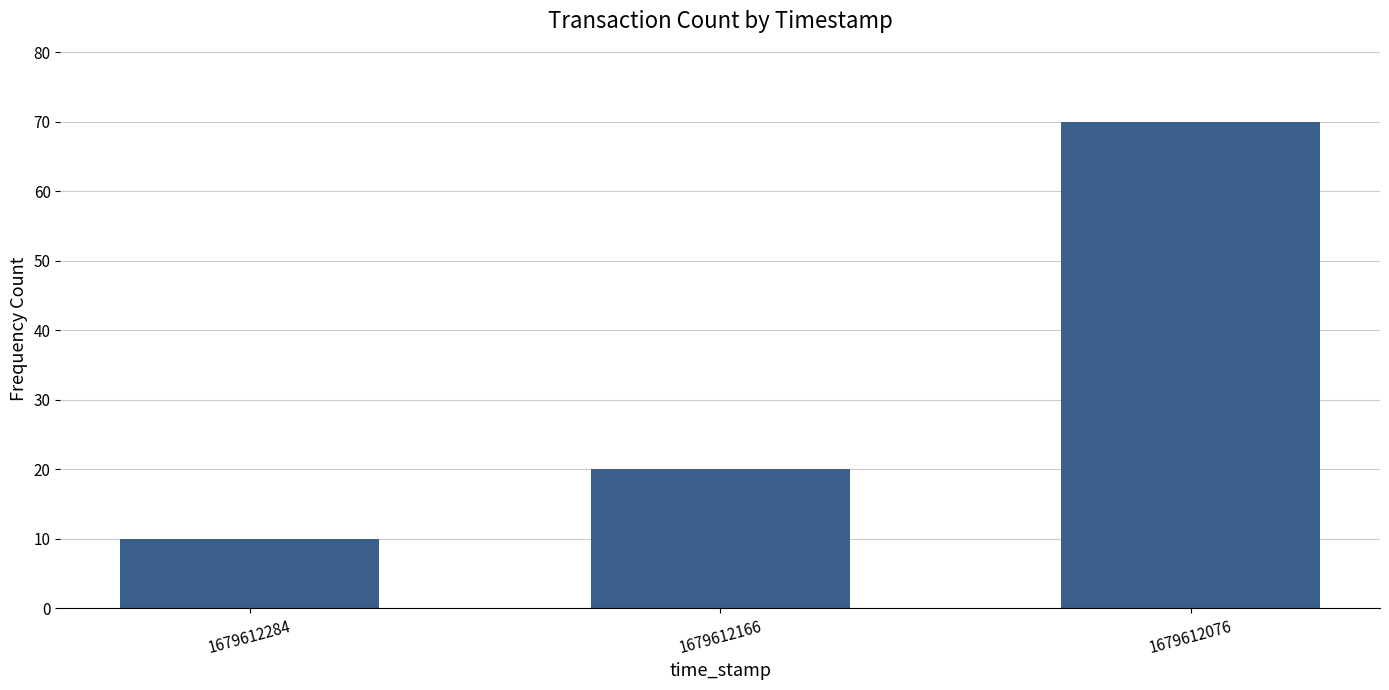

Reading left to right, extract all data points from this chart.

10	20	70